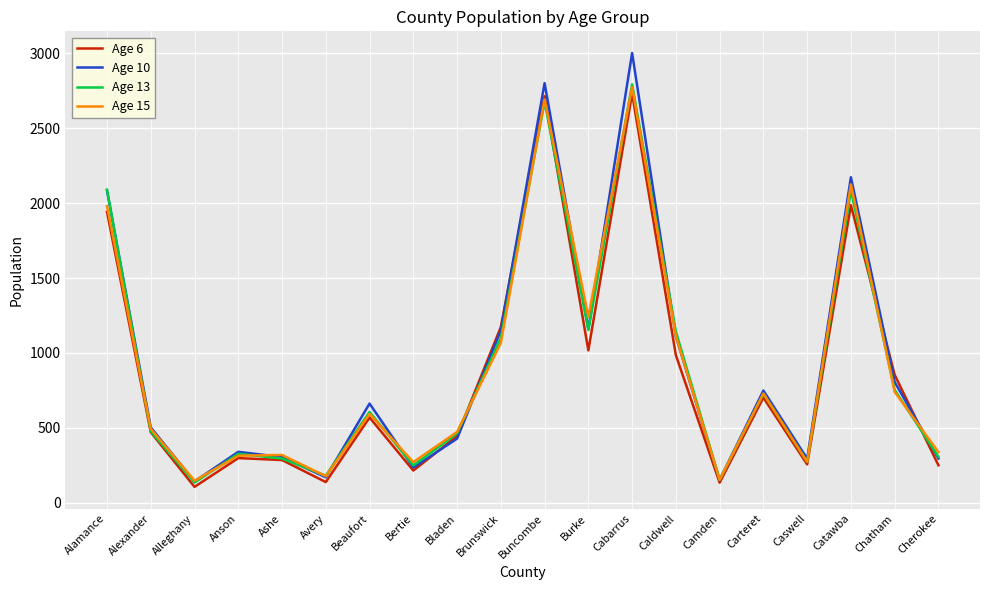

At which category does the chart reach its minimum across all series?

Alleghany